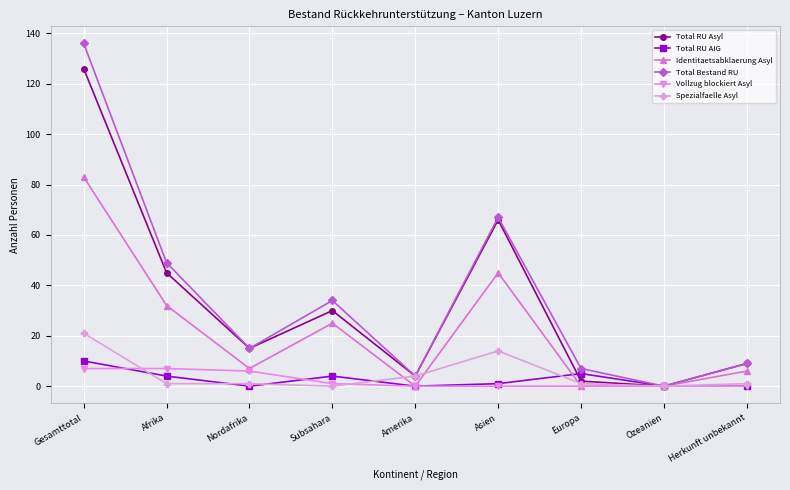

Rank the series by their maximum value, from highest to lowest.

Total Bestand RU, Total RU Asyl, Identitaetsabklaerung Asyl, Spezialfaelle Asyl, Total RU AIG, Vollzug blockiert Asyl